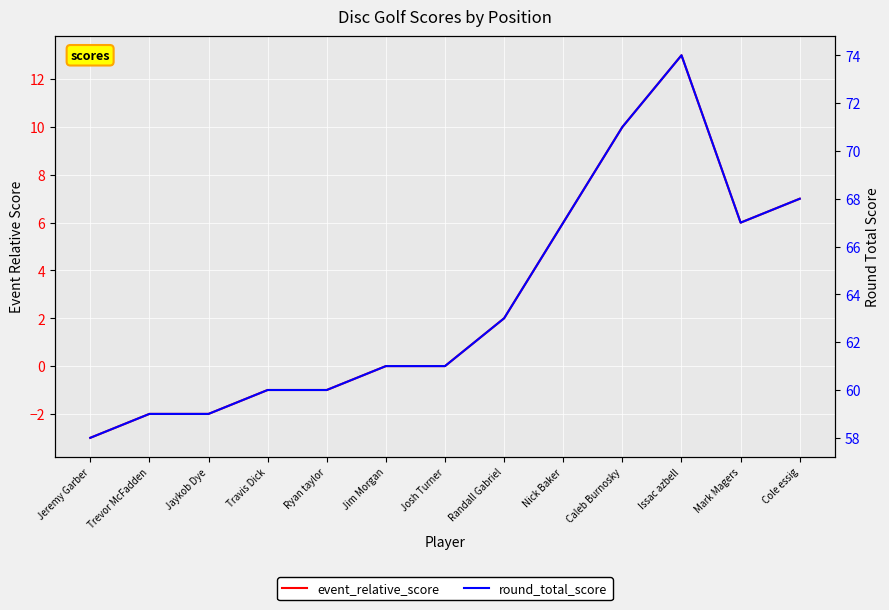

What is the total value across all series at Cole essig?

75